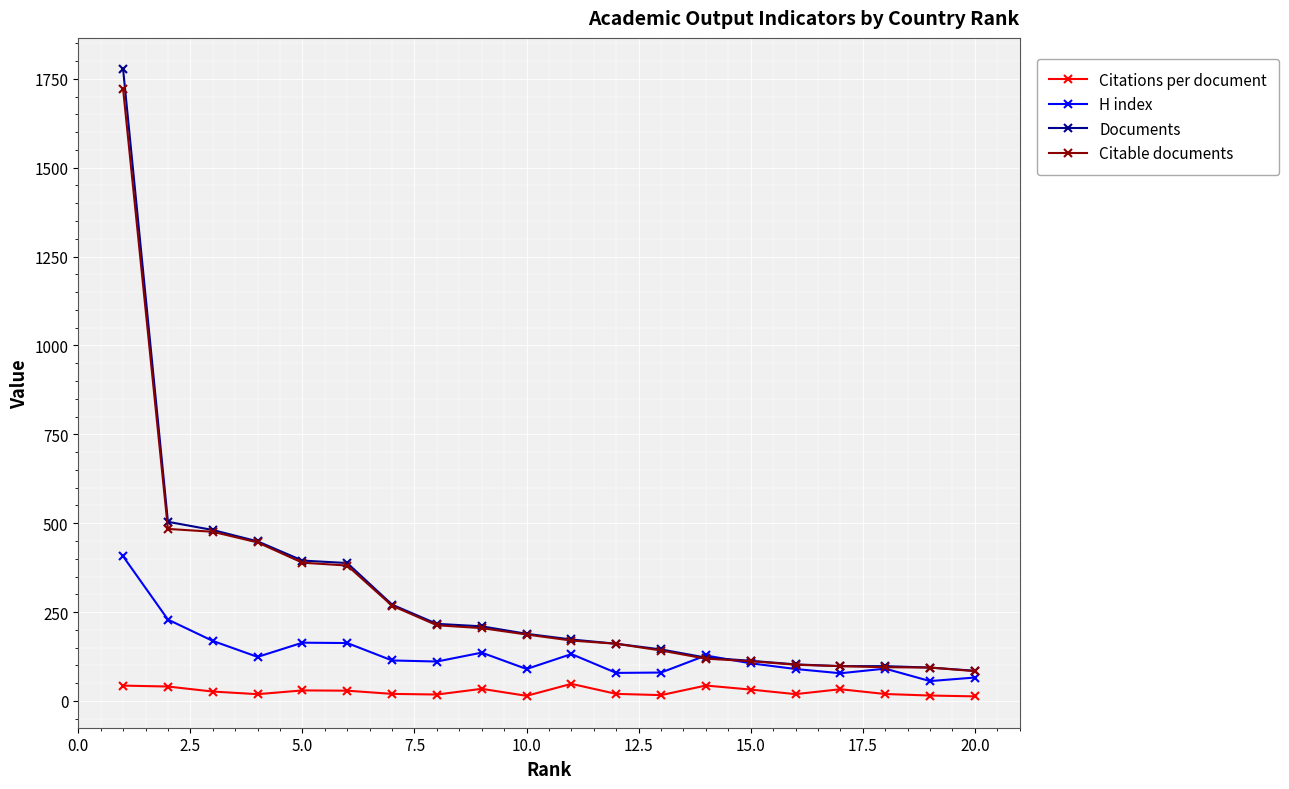

Does the chart have visible grid lines?

Yes